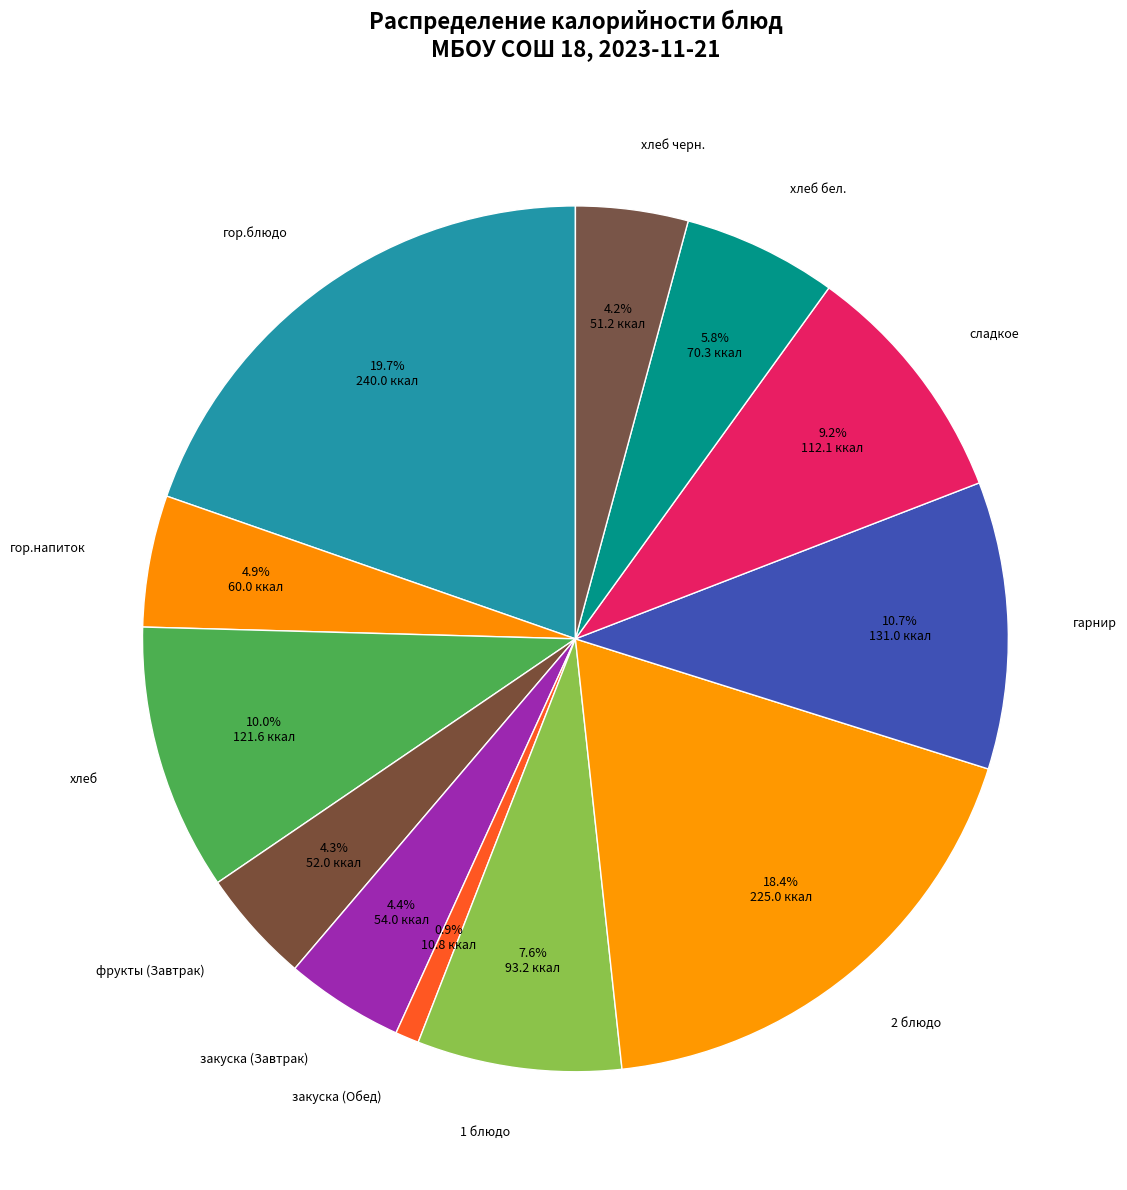

How many slices are in this pie chart?

12